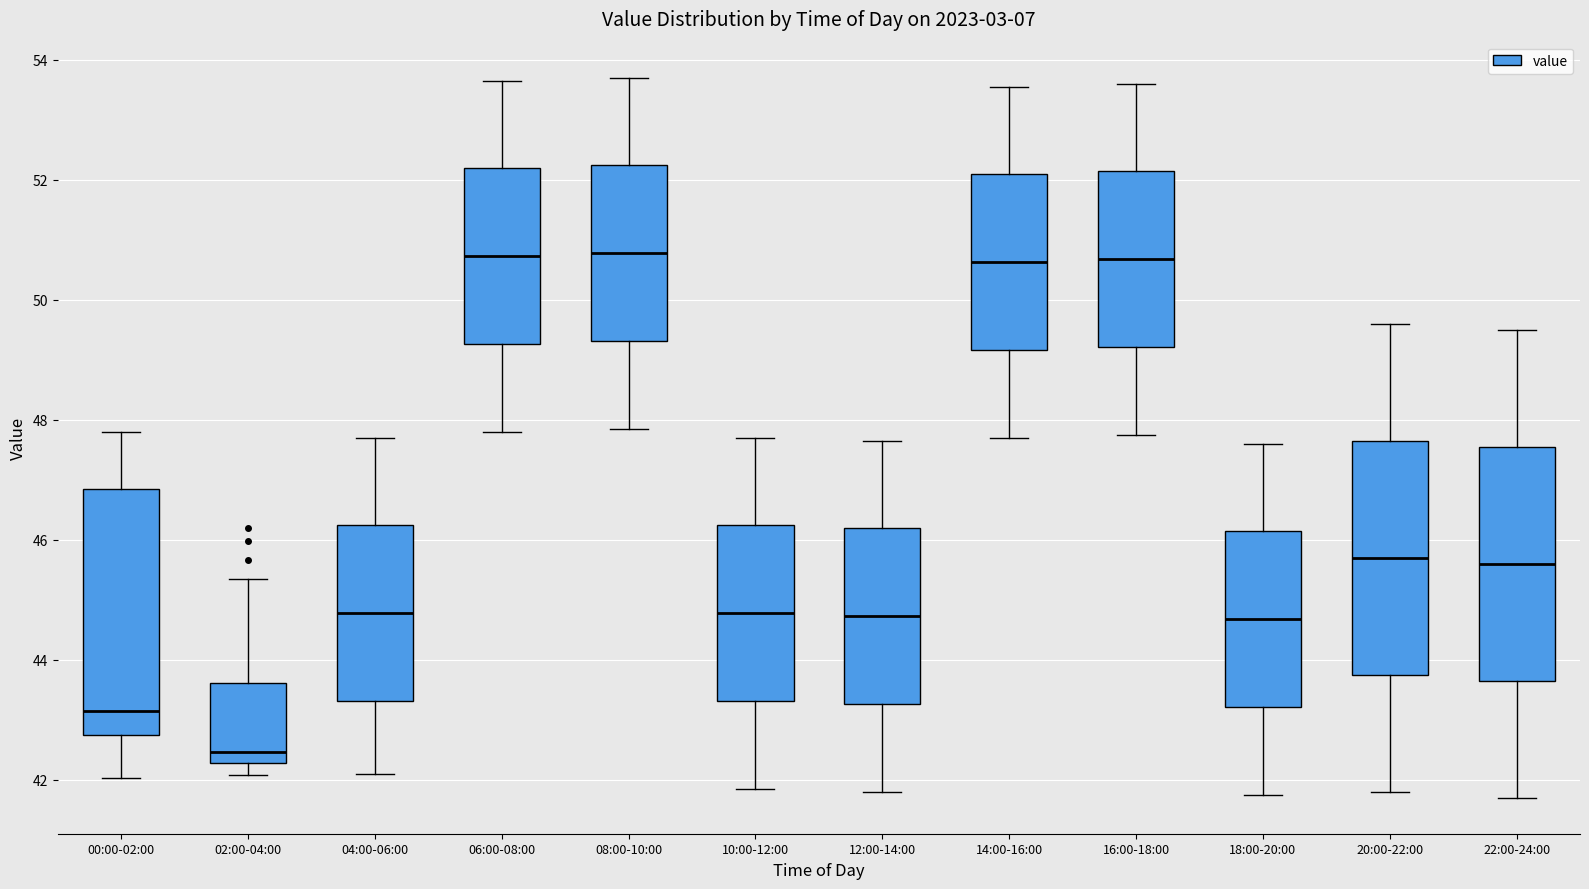

Reading left to right, read every box against the y-axis: the position of its median line, the range the box covers, and the ends of its whiskers. The values are not printed on the chart, so give them approximately, as read against the axis.

00:00-02:00: median 43.2, box 42.8 to 46.8, whiskers 42.0 to 47.8
02:00-04:00: median 42.4, box 42.2 to 43.6, whiskers 42.0 to 45.4
04:00-06:00: median 44.8, box 43.4 to 46.2, whiskers 42.2 to 47.8
06:00-08:00: median 50.8, box 49.2 to 52.2, whiskers 47.8 to 53.6
08:00-10:00: median 50.8, box 49.4 to 52.2, whiskers 47.8 to 53.8
10:00-12:00: median 44.8, box 43.4 to 46.2, whiskers 41.8 to 47.8
12:00-14:00: median 44.8, box 43.2 to 46.2, whiskers 41.8 to 47.6
14:00-16:00: median 50.6, box 49.2 to 52.0, whiskers 47.8 to 53.6
16:00-18:00: median 50.6, box 49.2 to 52.2, whiskers 47.8 to 53.6
18:00-20:00: median 44.6, box 43.2 to 46.2, whiskers 41.8 to 47.6
20:00-22:00: median 45.8, box 43.8 to 47.6, whiskers 41.8 to 49.6
22:00-24:00: median 45.6, box 43.6 to 47.6, whiskers 41.8 to 49.6